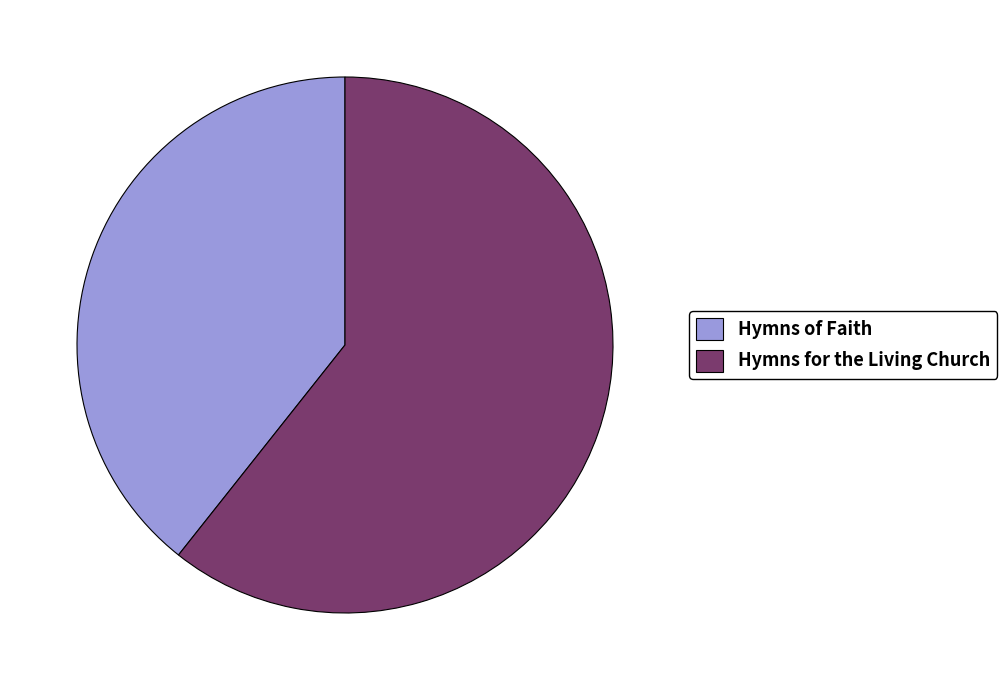

Do Hymns for the Living Church and Hymns of Faith together represent more than half of the pie?

Yes